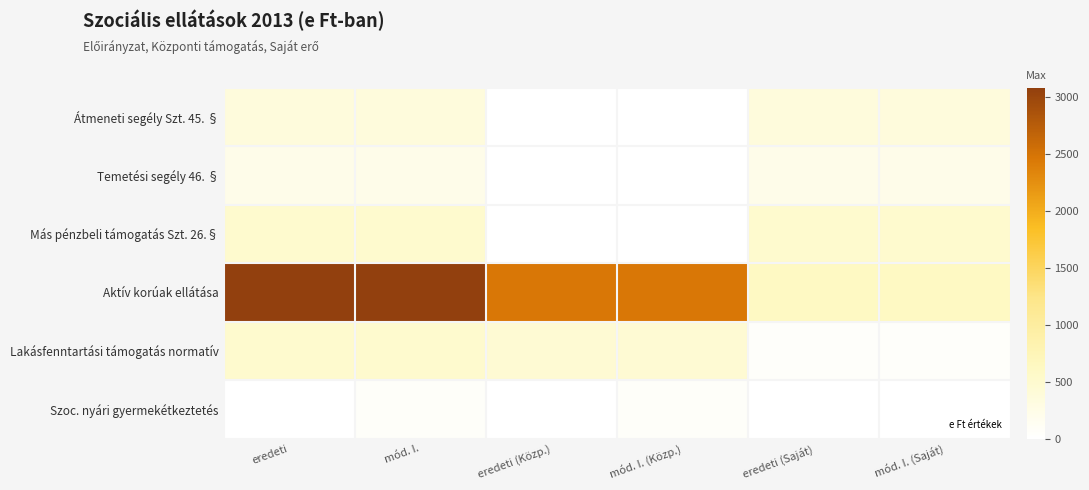

What is the total value across all series at eredeti (Saját)?

1741